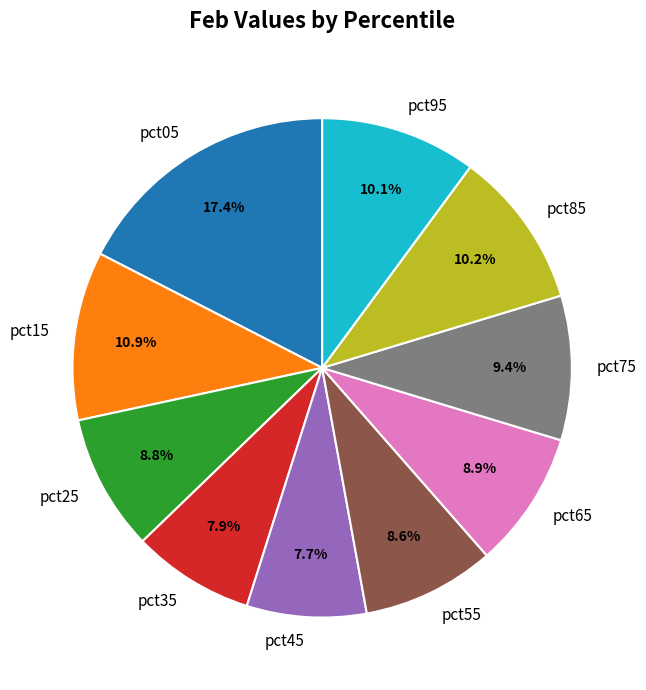

Which category has the biggest portion of the pie?

pct05